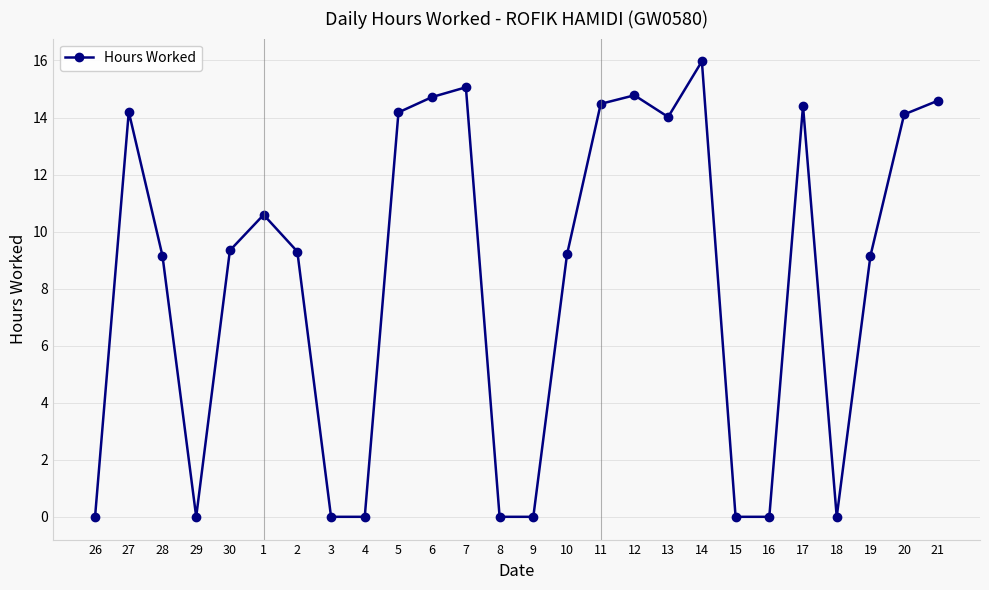

How many values exceed 9?

17